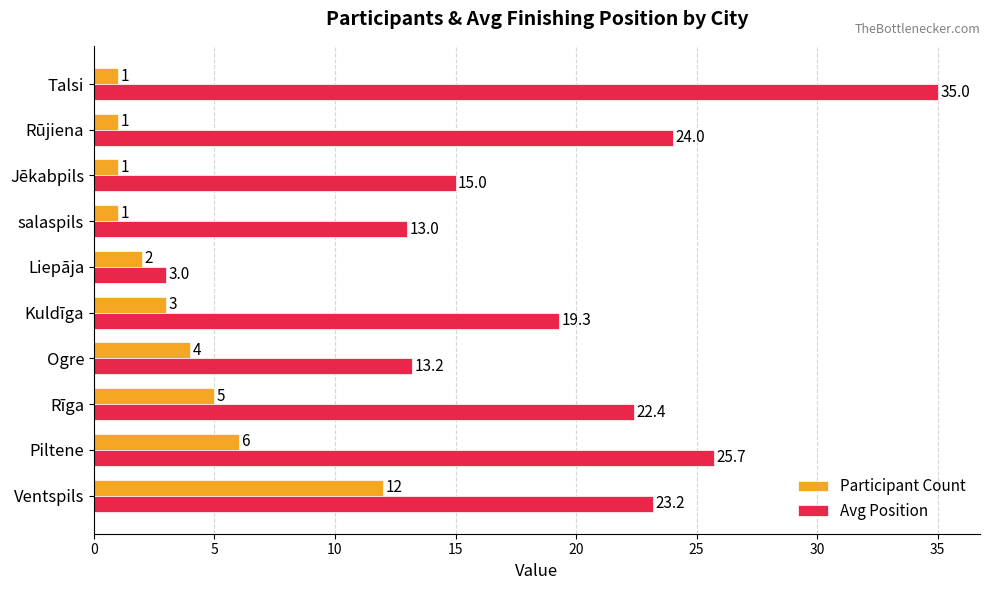

List the series in order of their overall mean, highest first.

Avg Position, Participant Count